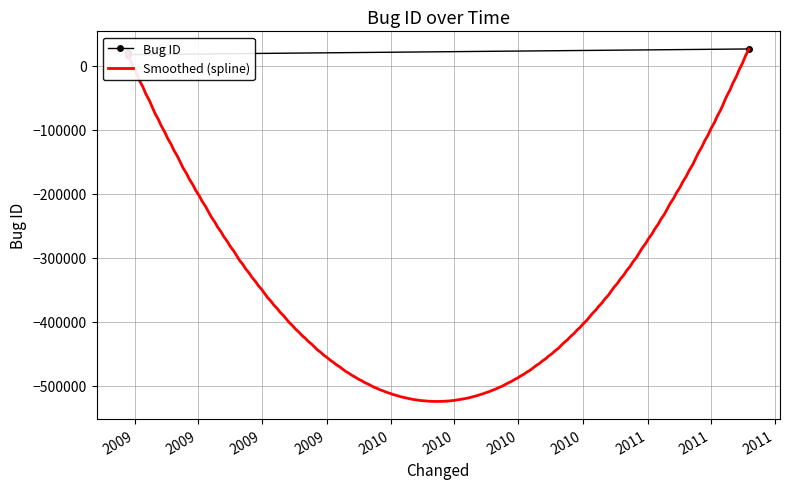

What is the difference between the maximum and minimum values?

8858